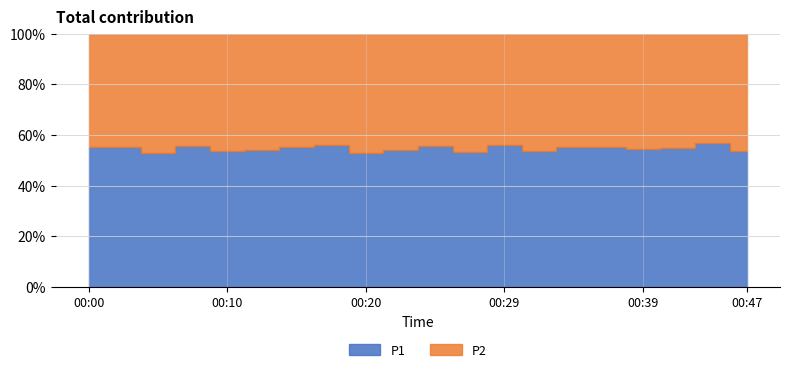

True or false: P2 and P1 cross at least once.

False